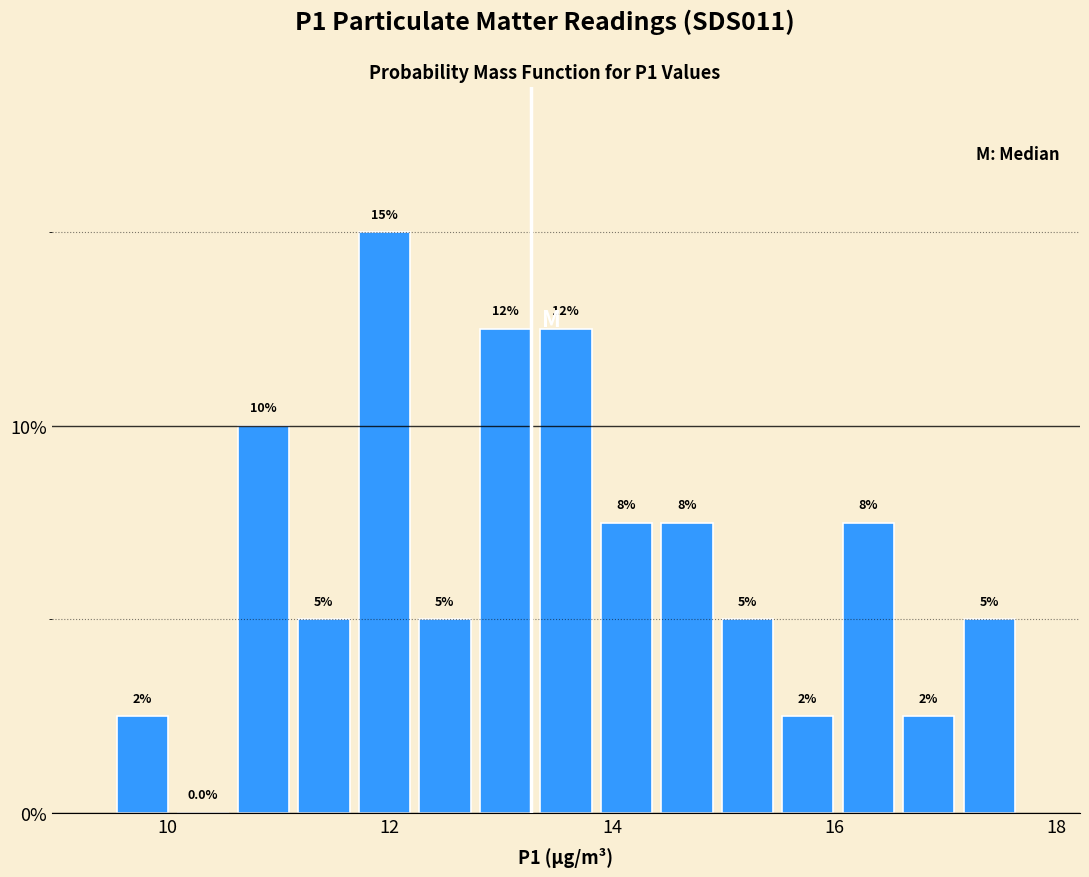

Read against the x-axis, roughly where is the centre of the tallest bar?

12.0